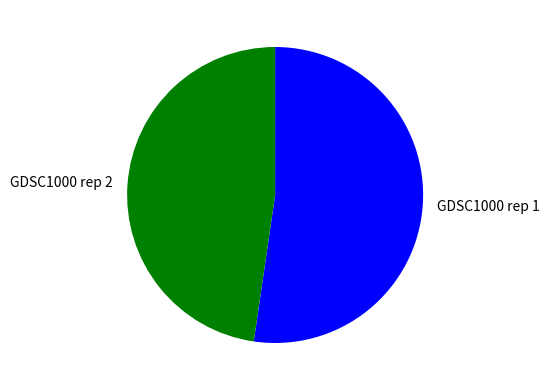

How many segments does this pie chart have?

2